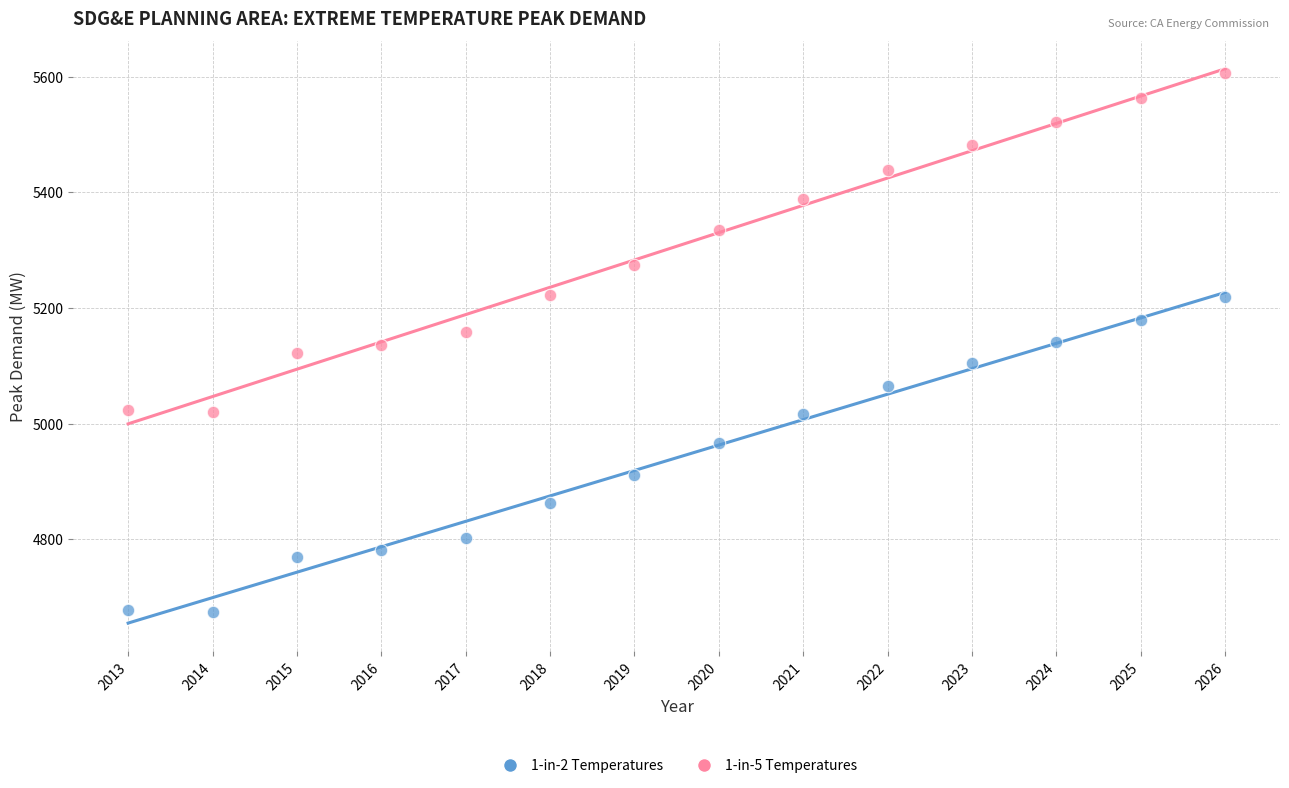

What are all the series names shown in the legend?

1-in-2 Temperatures, 1-in-5 Temperatures